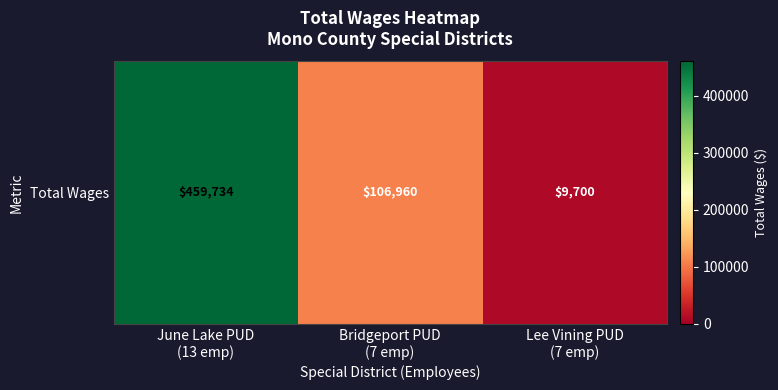

Rank the categories by value from highest to lowest.

June Lake PUD
(13 emp), Bridgeport PUD
(7 emp), Lee Vining PUD
(7 emp)